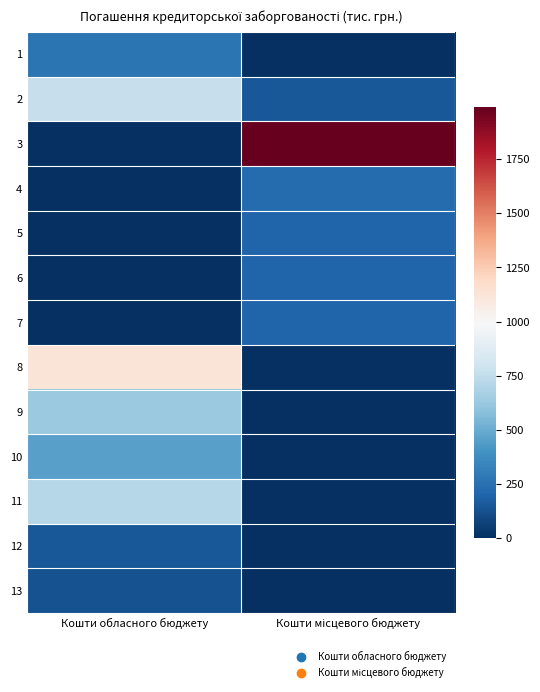

At which category is the sum across all series the highest?

Кошти обласного бюджету